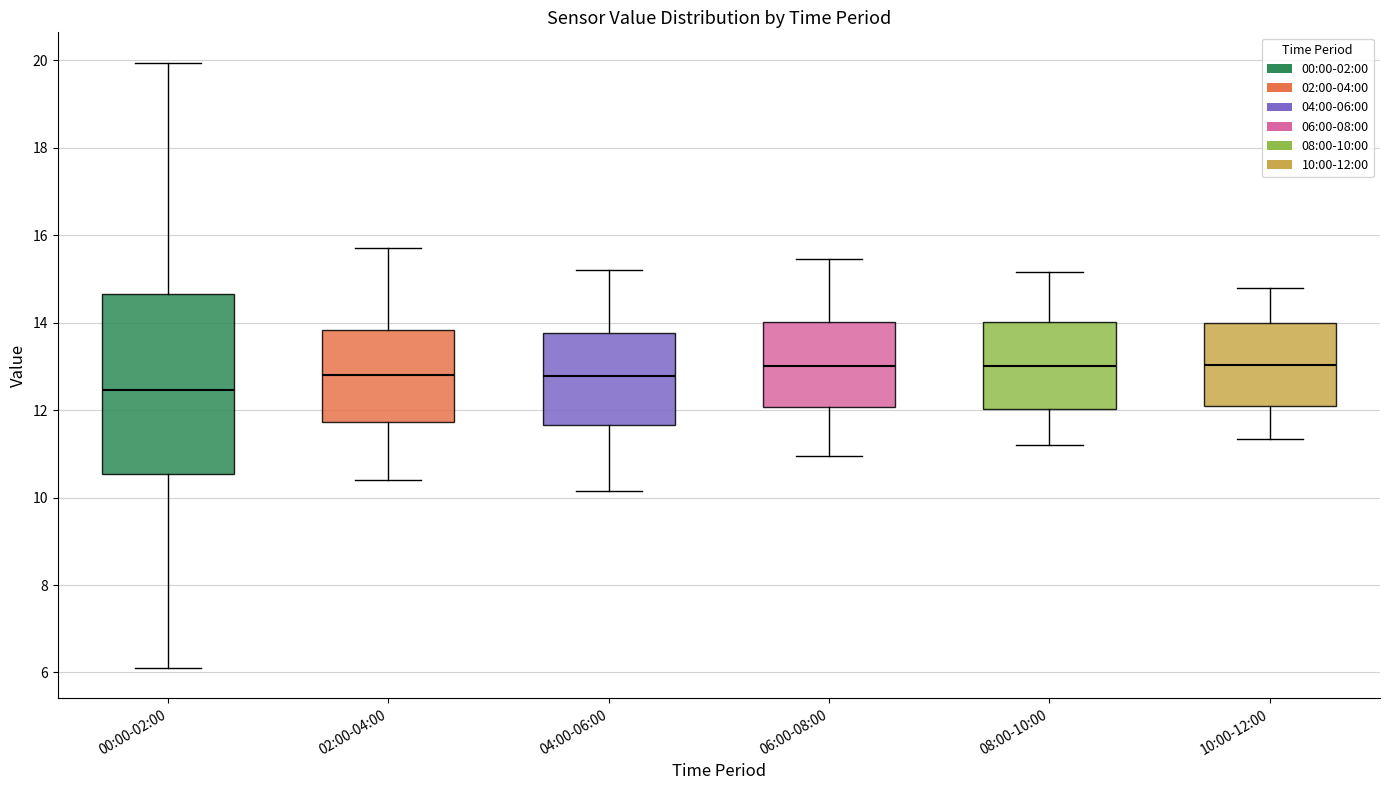

Which box's median line is the lowest?

00:00-02:00